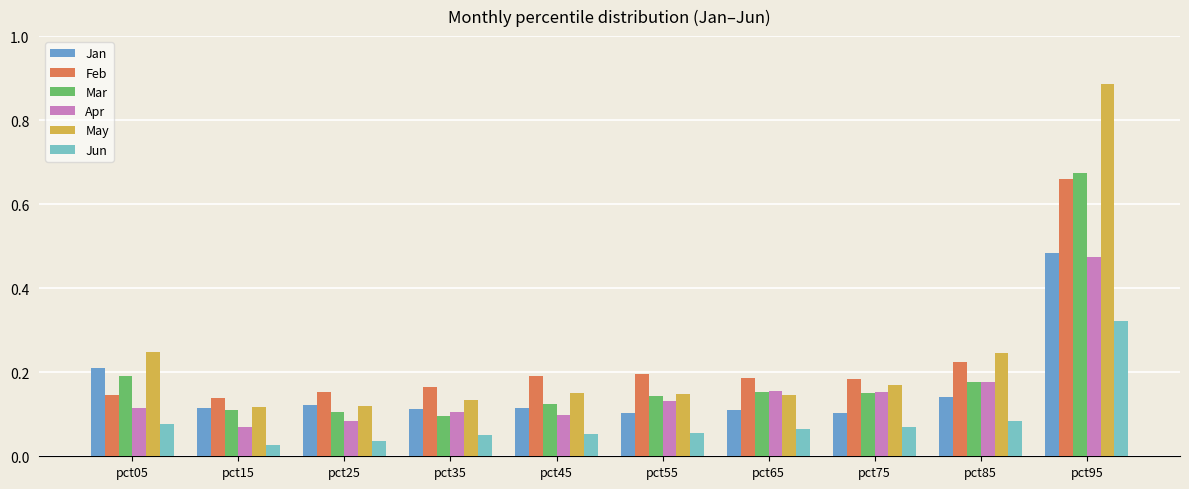

At which category is the sum across all series the highest?

pct95